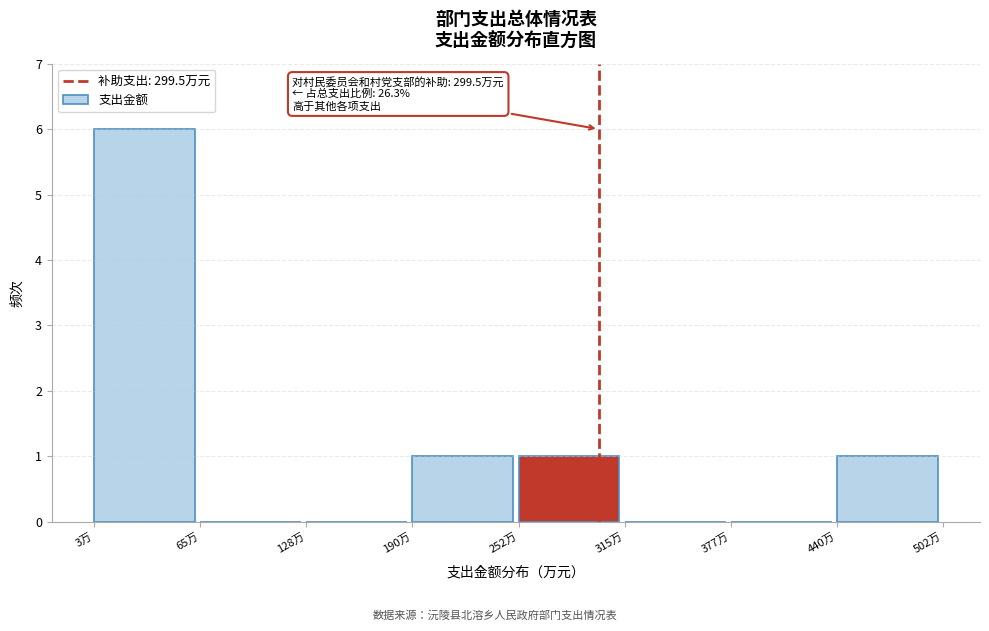

Over which range of the x-axis is the bar tallest?

0 to 70